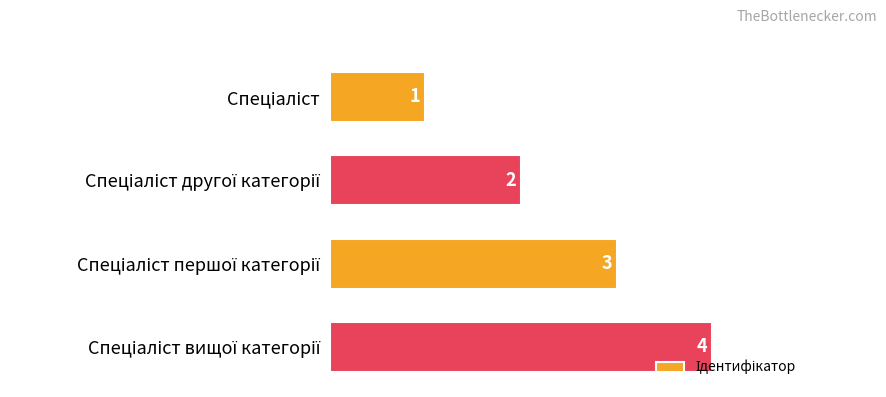

Count the values in the range 2 to 4.

3